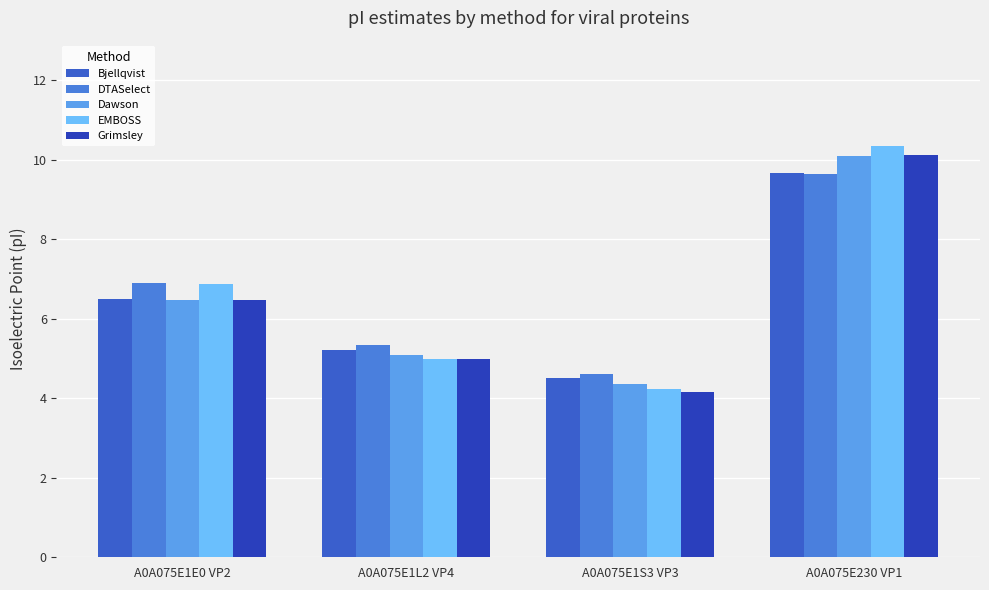

At A0A075E230 VP1, list the series in order from largest to smallest.

EMBOSS, Grimsley, Dawson, Bjellqvist, DTASelect